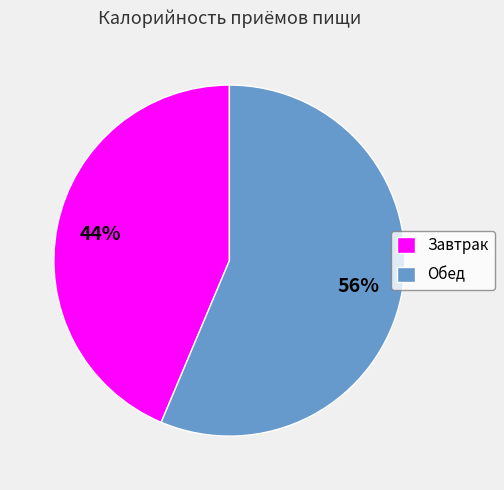

To the nearest percent, what is the average slice percentage?

50%